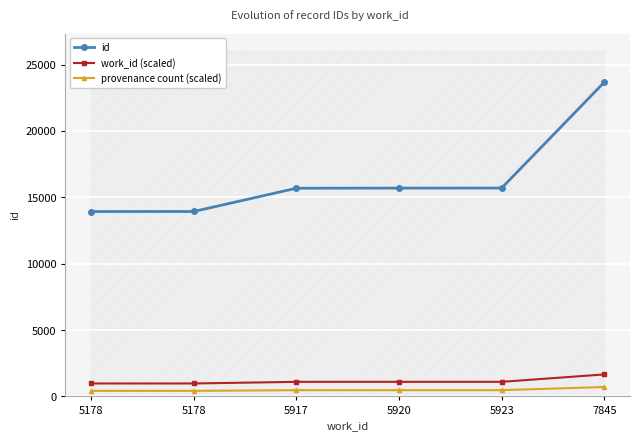

True or false: work_id (scaled) and id cross at least once.

False